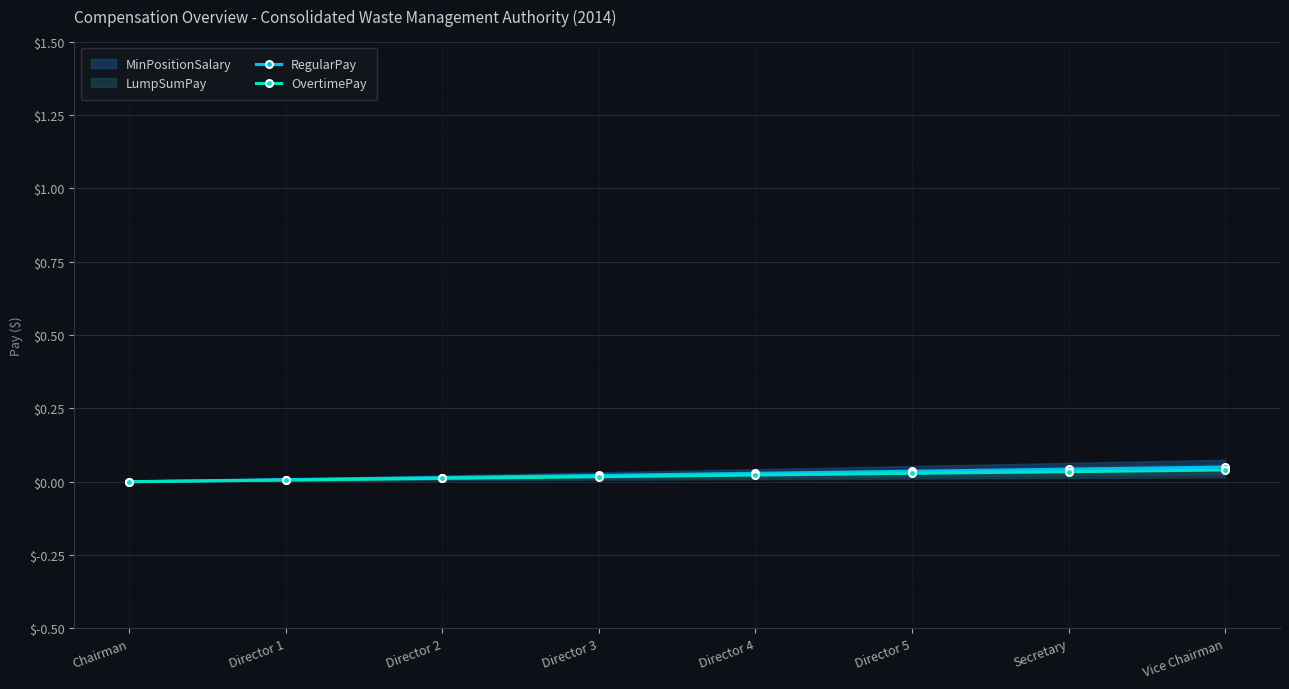

What is the label of the 2nd point from the left?

Director 1